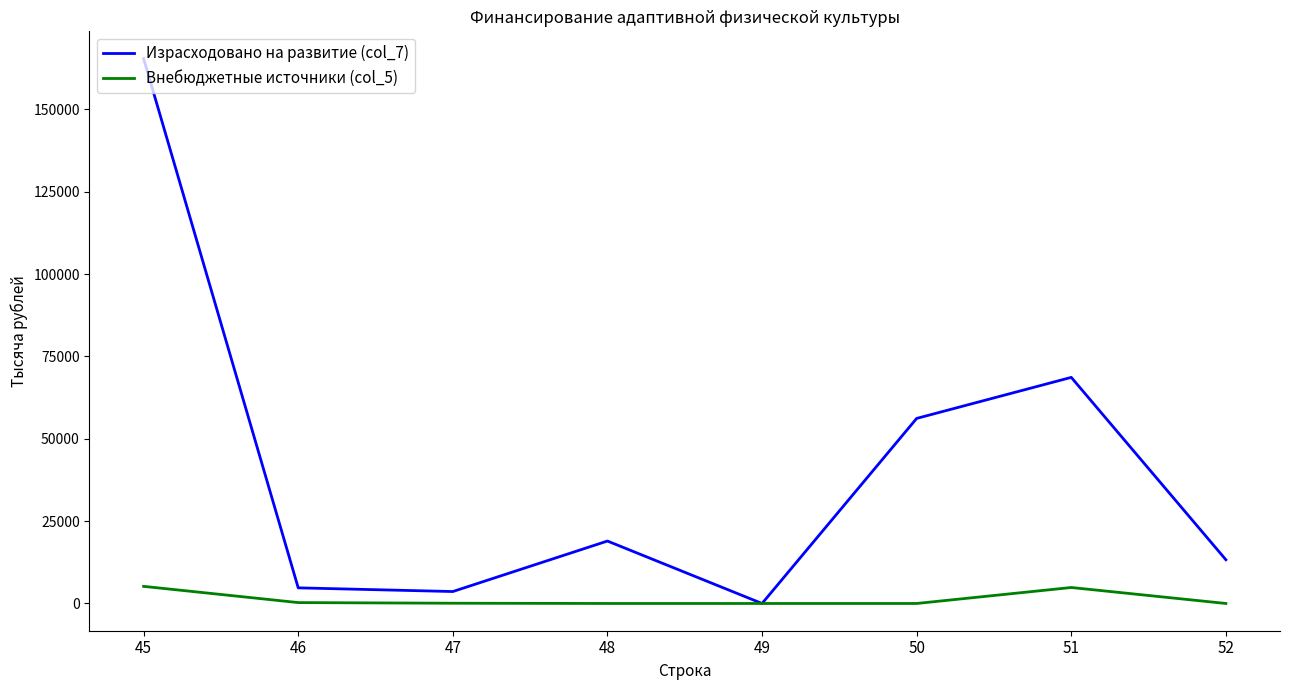

Is the value of Израсходовано на развитие (col_7) at 52 greater than the value of Внебюджетные источники (col_5) at 46?

Yes